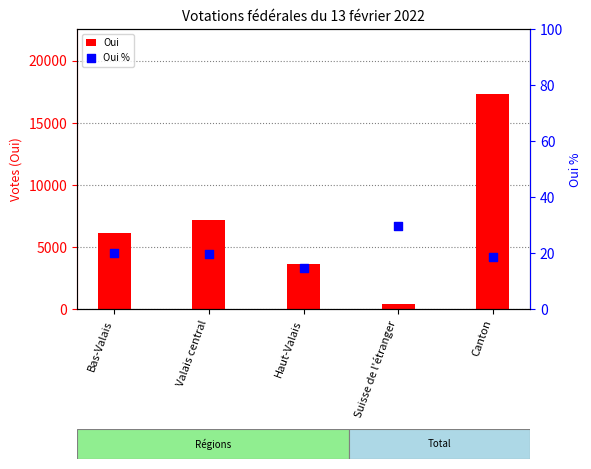

What is the total value across all series at Haut-Valais?

3599.8